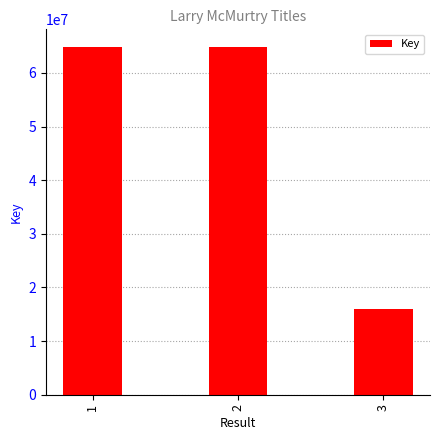

What is the change in value from 1 to 3?

-48971230